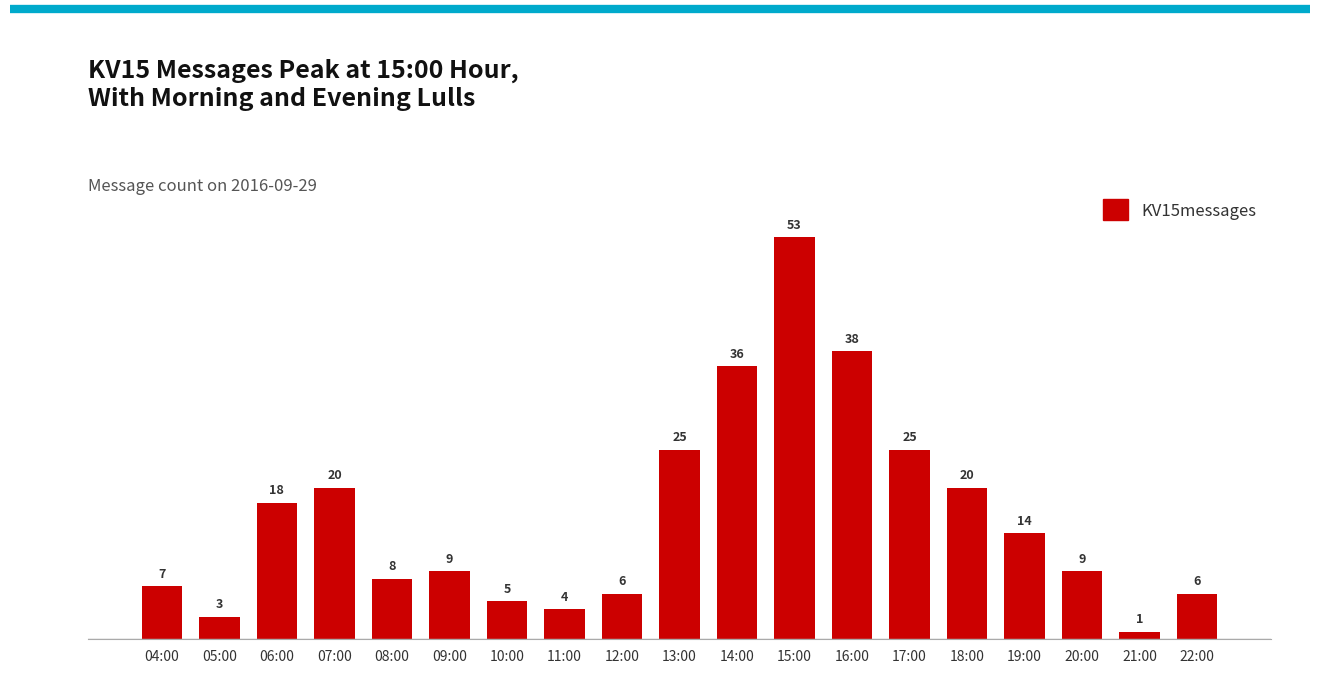

Reading right to left, list all the values displayed in this chart.

6	1	9	14	20	25	38	53	36	25	6	4	5	9	8	20	18	3	7